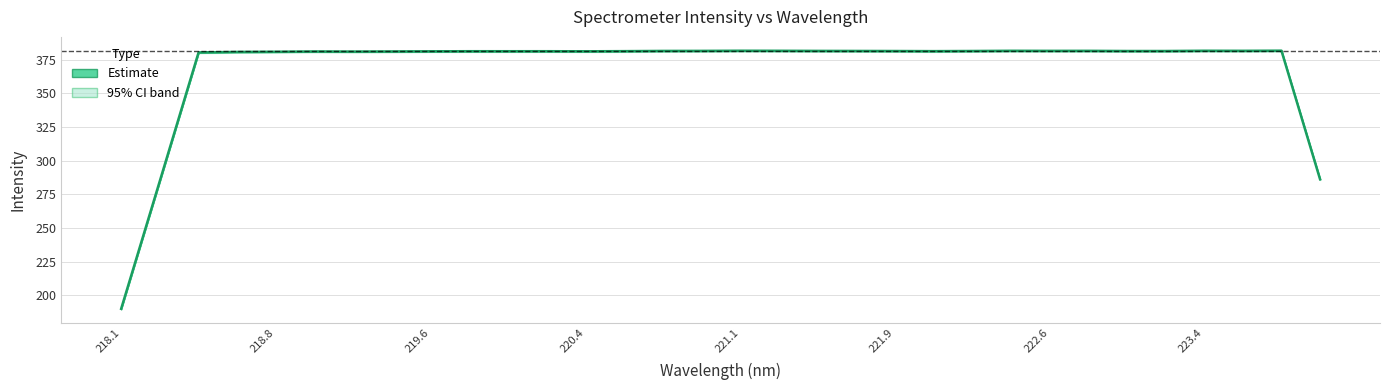

What is the average value?

369.4